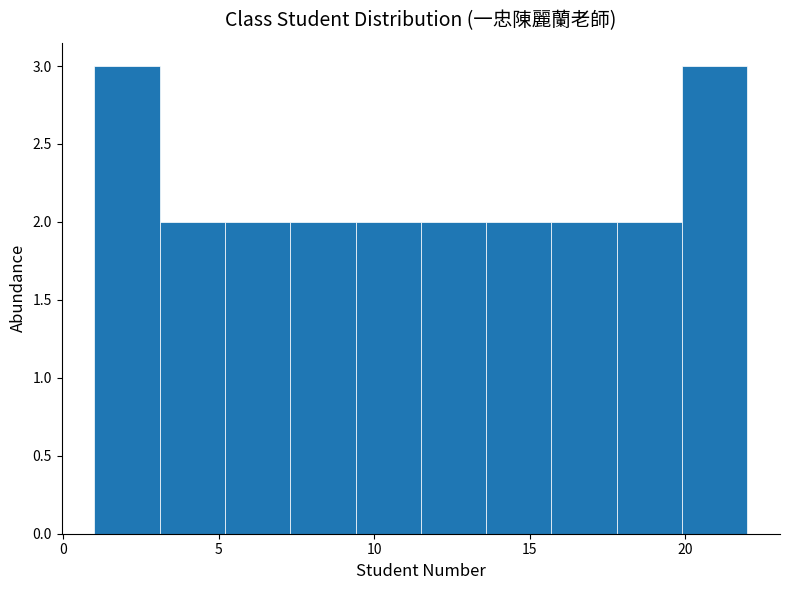

Reading left to right, list every bar in this chart as the range it spans on the x-axis followed by its height. Neither the bar edges nor the heights are printed on the chart, so give them approximately, as read against the axes.

1.0 to 3.1: 3
3.1 to 5.2: 2
5.2 to 7.3: 2
7.3 to 9.4: 2
9.4 to 11.5: 2
11.5 to 13.6: 2
13.6 to 15.7: 2
15.7 to 17.8: 2
17.8 to 19.9: 2
19.9 to 22.0: 3